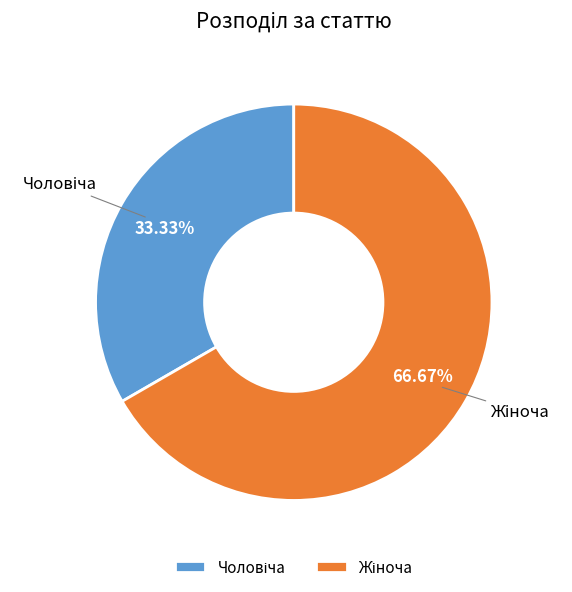

Is there any slice that represents more than half of the pie?

Yes